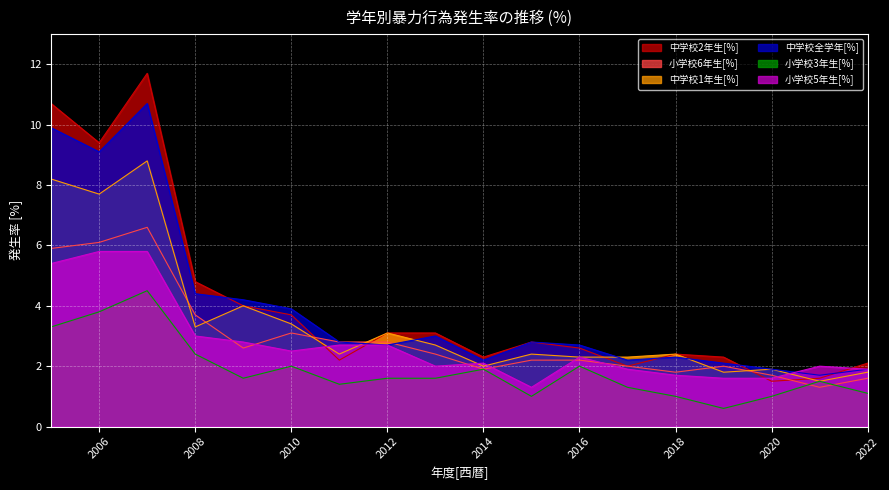

The 中学校全学年[%] series shows 4.6 at 2011. True or false?

False